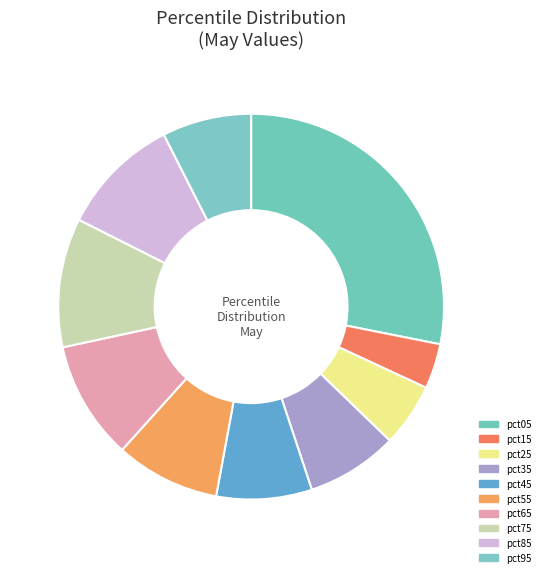

How many slices are in this pie chart?

10